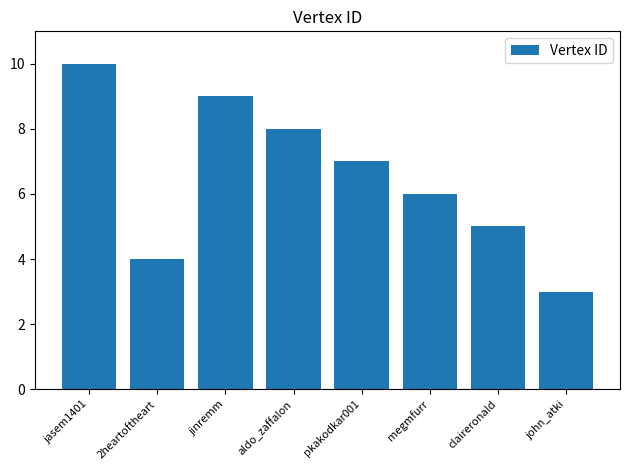

How many data points does each series have?

8